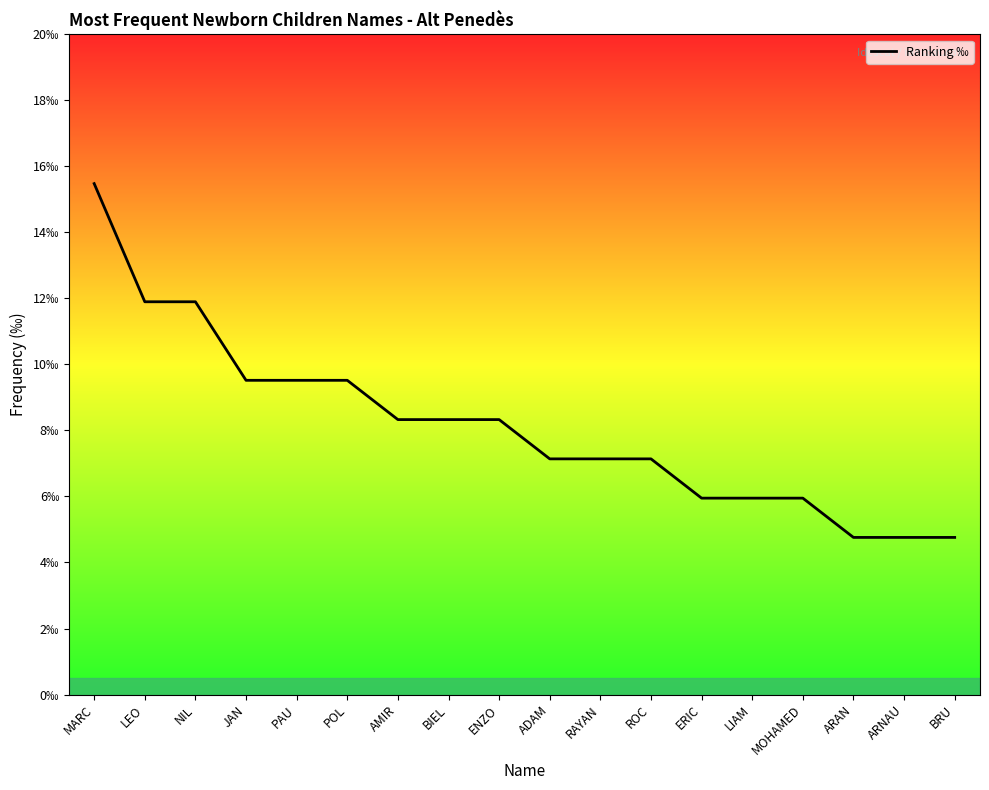

Is this an area chart (filled region under the line)?

Yes